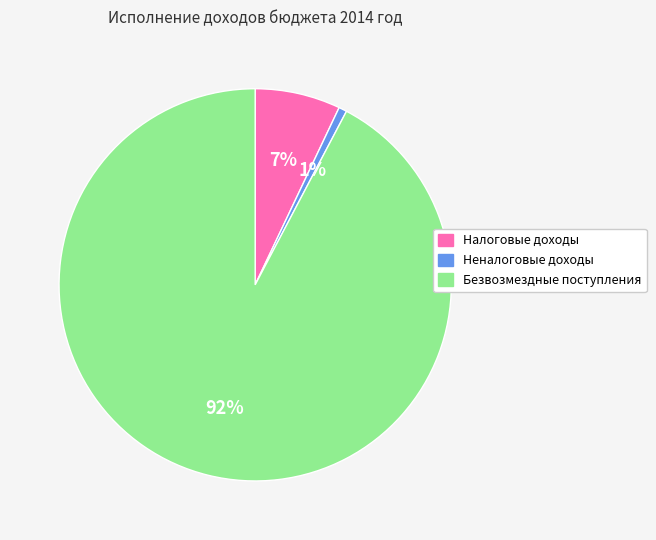

Which slice is the largest?

Безвозмездные поступления